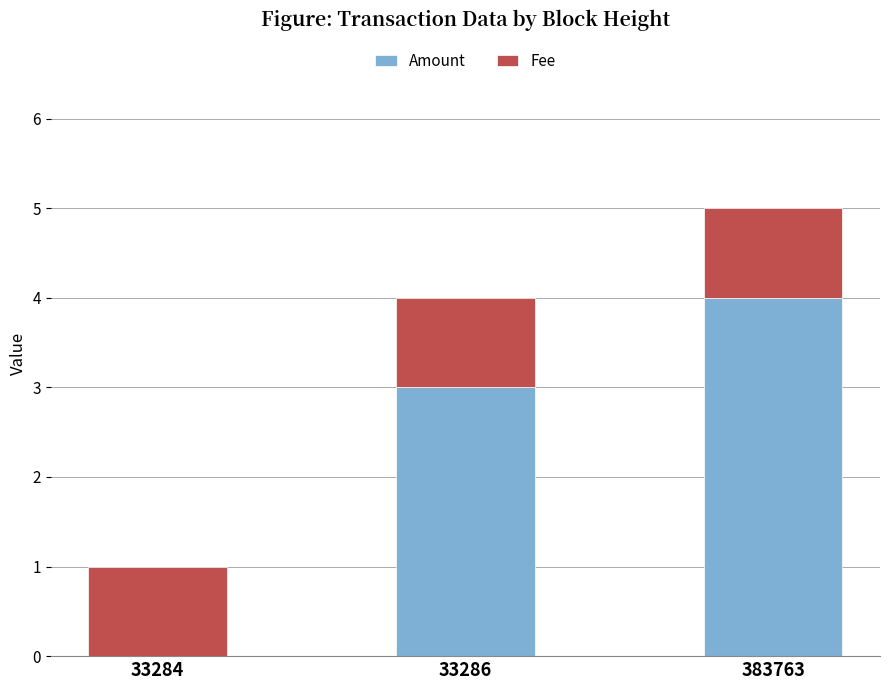

At which label does Amount reach its peak?

383763